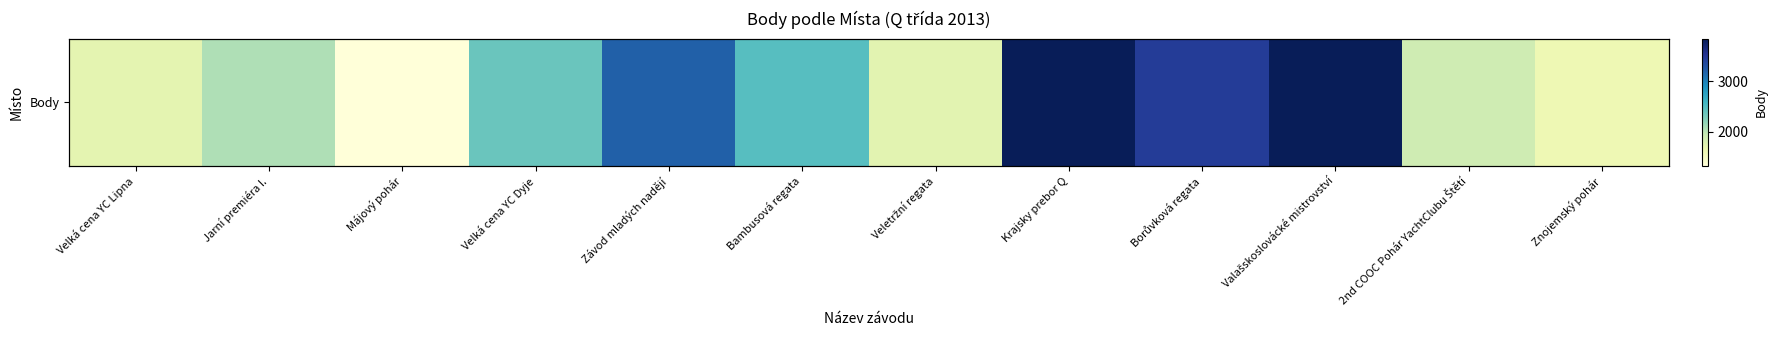

Reading right to left, transcribe all the data shown in this chart.

1621	1898	3845	3466	3845	1734	2472	3200	2372	1330	2058	1717